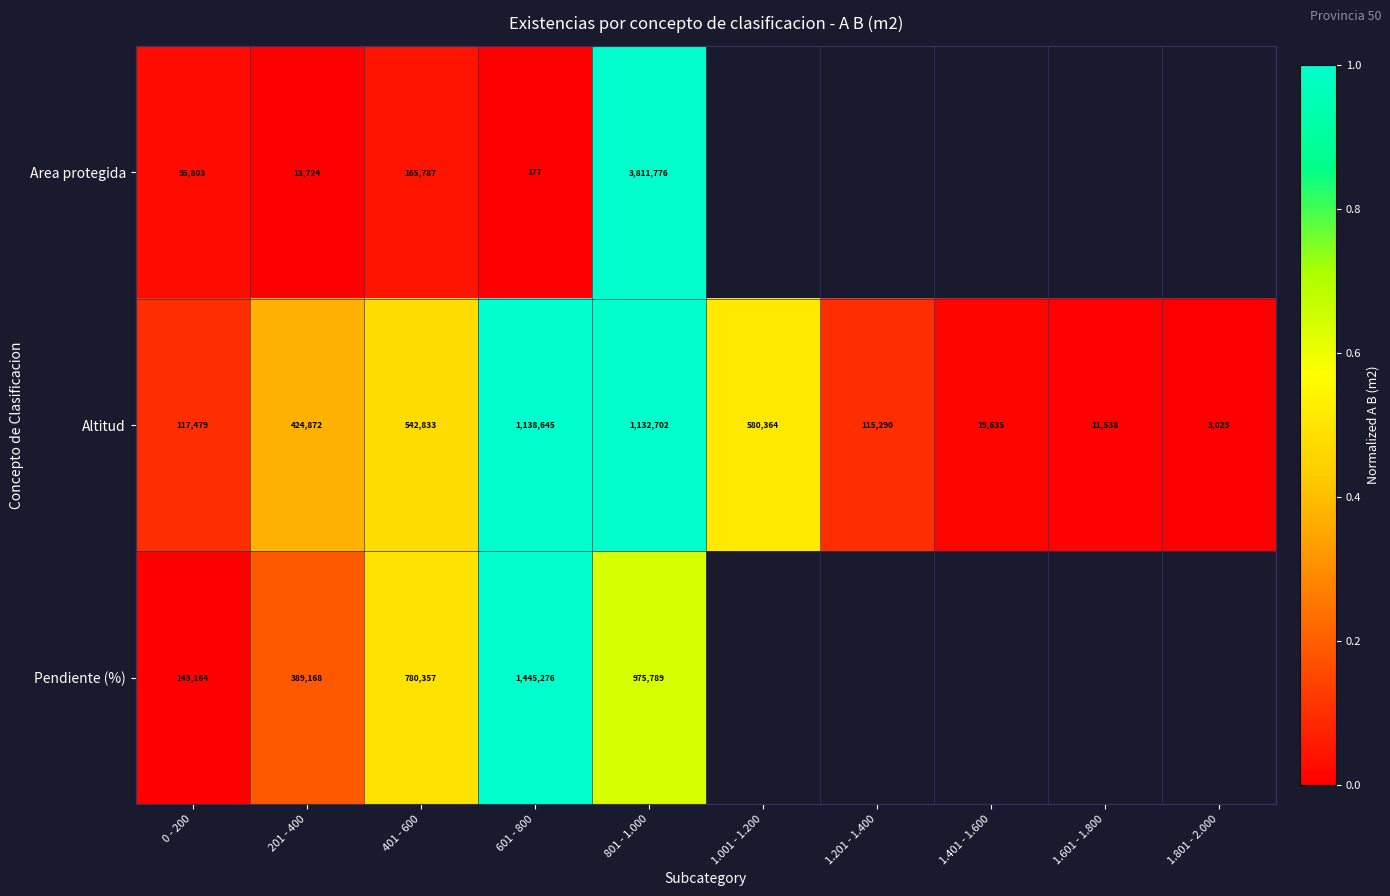

At 0 - 200, list the series in order from smallest to largest.

Area protegida, Altitud, Pendiente (%)